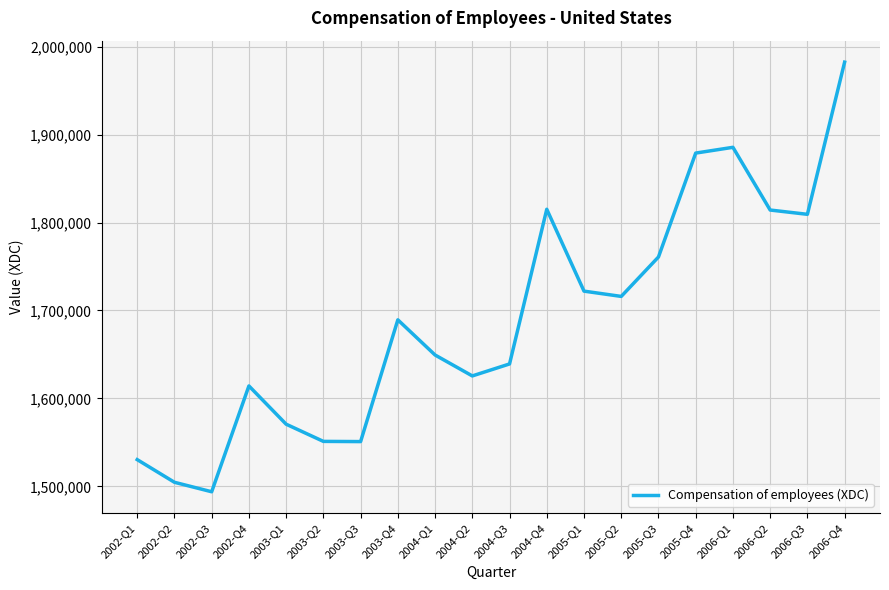

What is the approximate value at 2006-Q4, to the nearest 10?

1982290